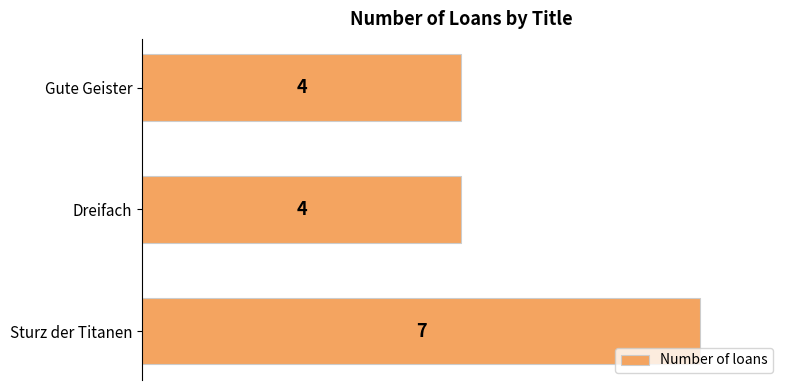

Is it true that the value at Gute Geister is 4?

True